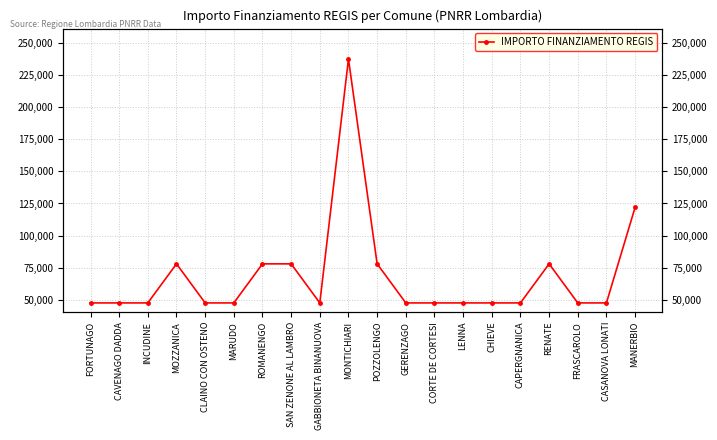

What position from the left is POZZOLENGO?

11